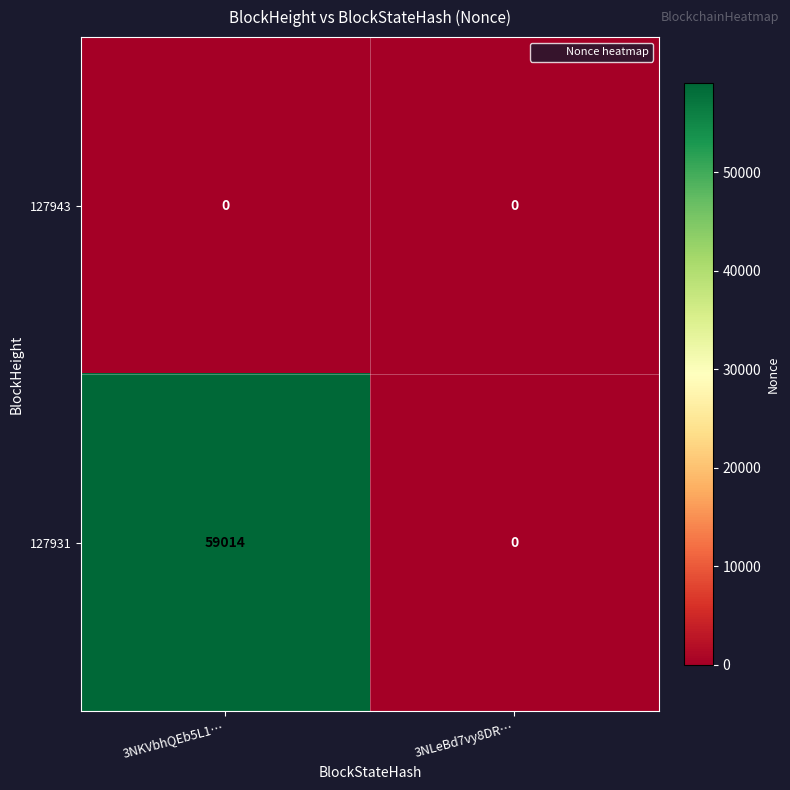

Read the 127931 value at 3NKVbhQEb5L1….

59014